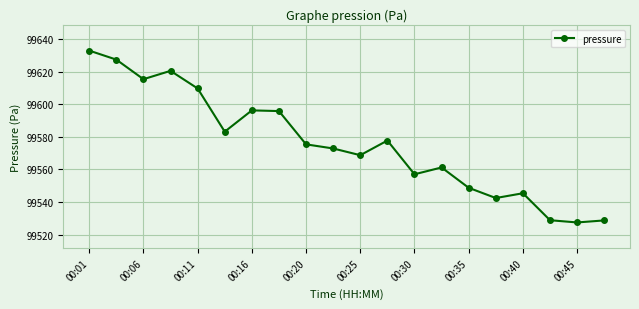

What is the value of the 18th point from the left?

99528.8